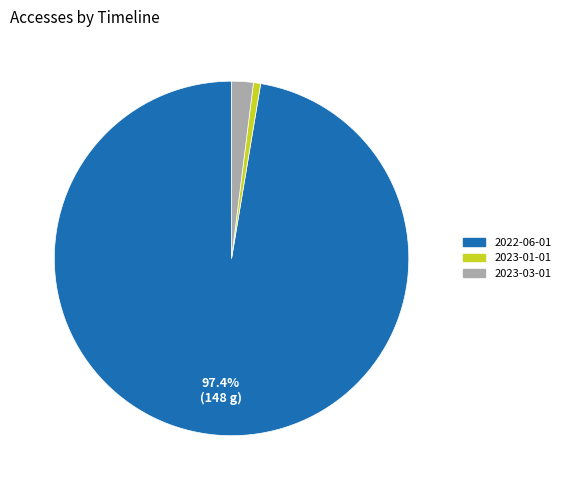

Does 2022-06-01 represent more than half of the total?

Yes